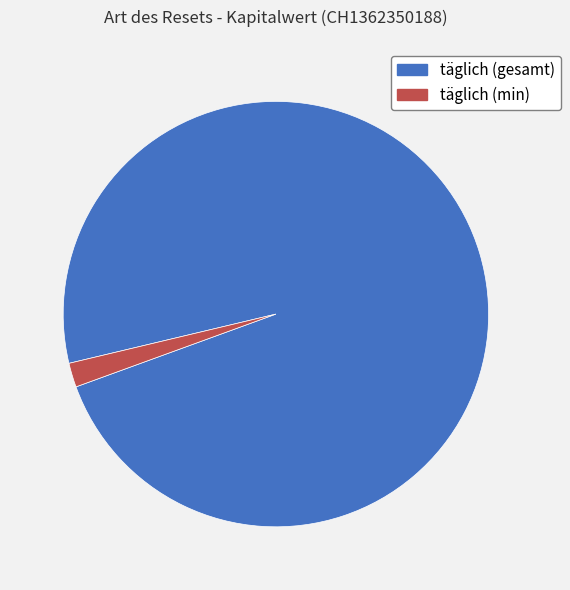

Does any single category account for the majority?

Yes